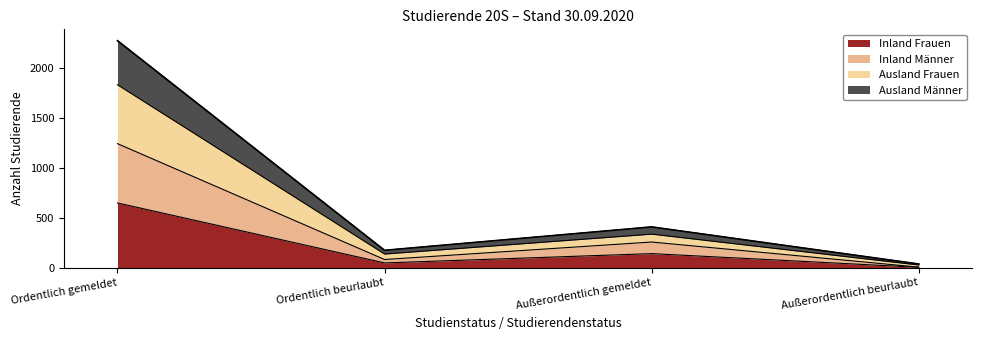

The value of Inland Frauen at Ordentlich gemeldet is 1096. True or false?

False